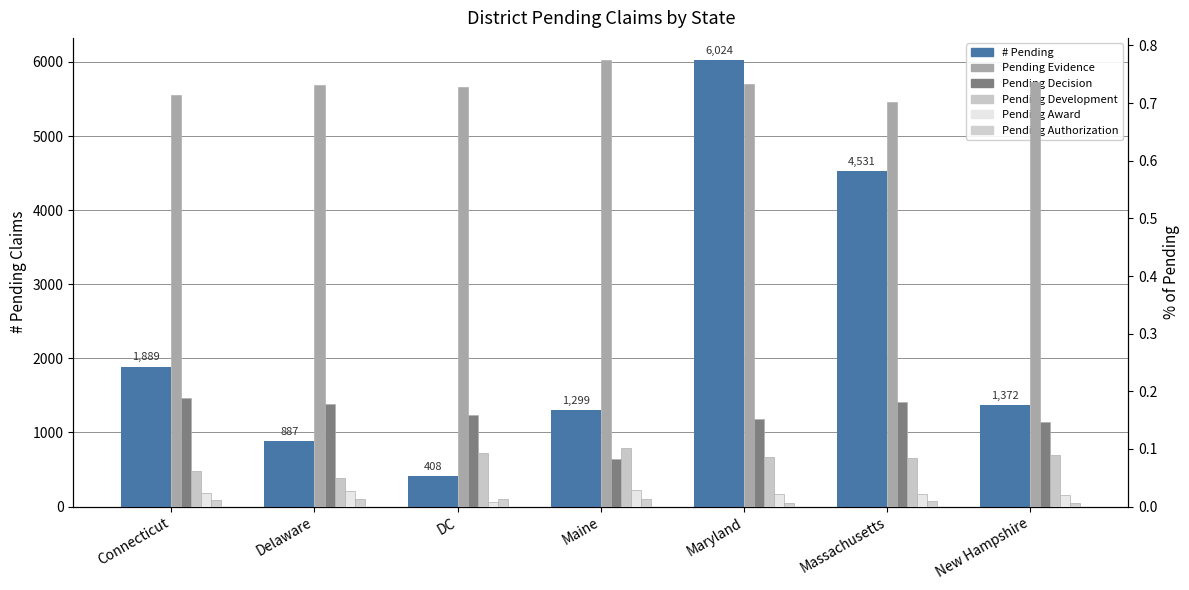

What is the label of the 4th bar from the left?

Maine